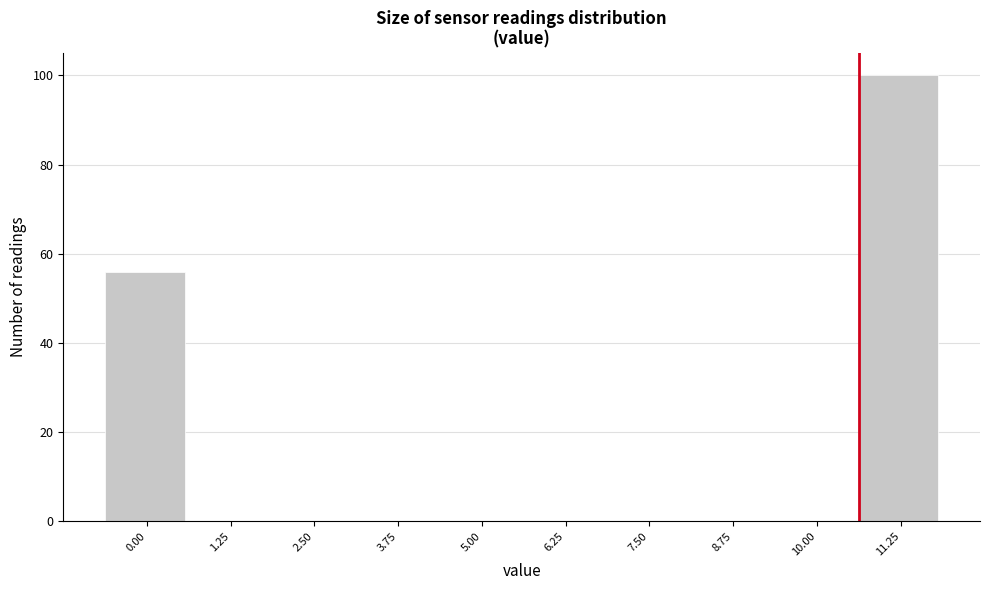

Reading right to left, what are all the values shown in this chart?

11.25=100	10.00=0	8.75=0	7.50=0	6.25=0	5.00=0	3.75=0	2.50=0	1.25=0	0.00=56